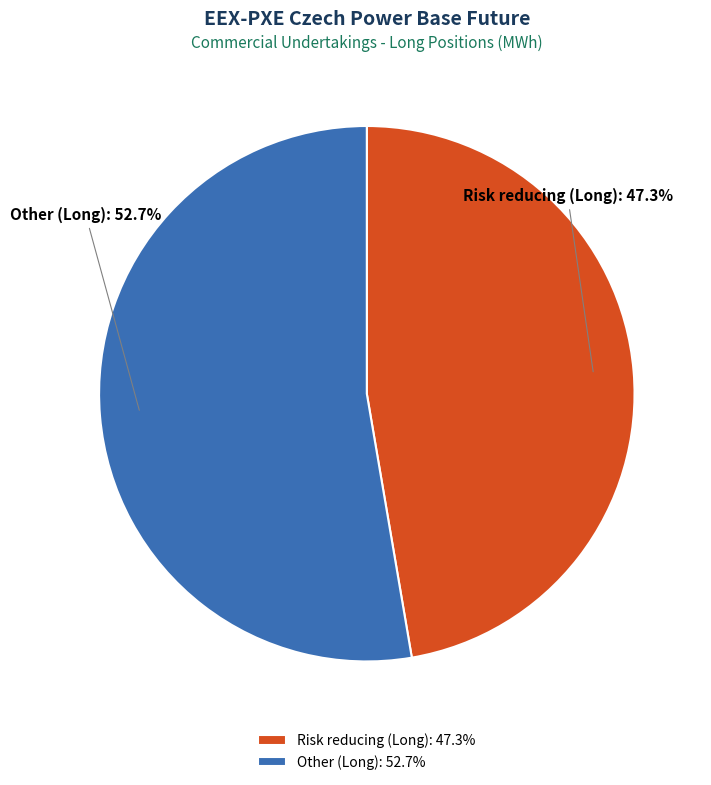

What is the ratio of the value at Other (Long) to the value at Risk reducing (Long)?

1.1